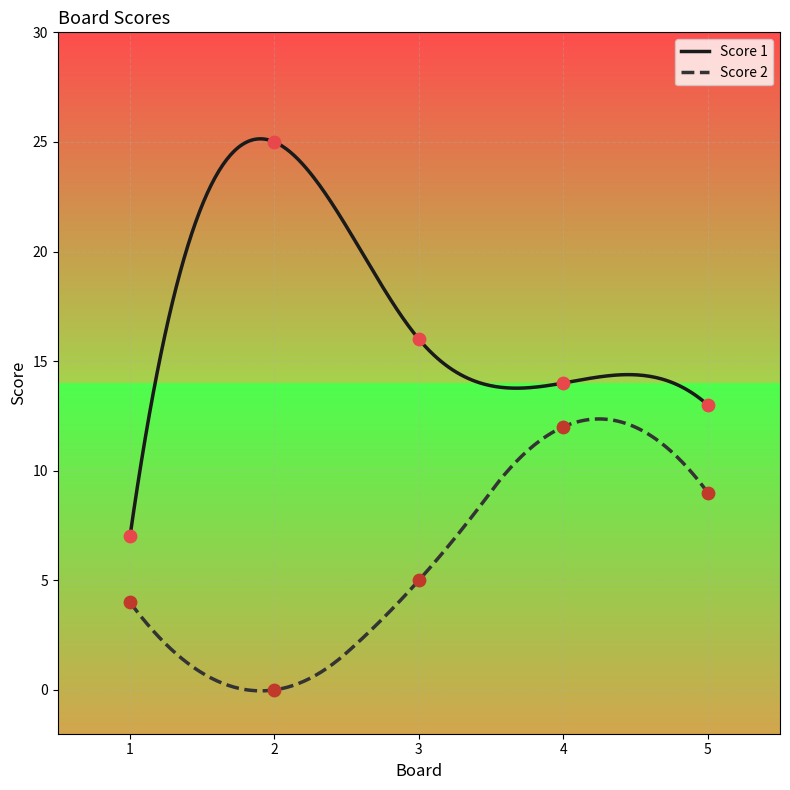

What are all the series names shown in the legend?

Score 1, Score 2